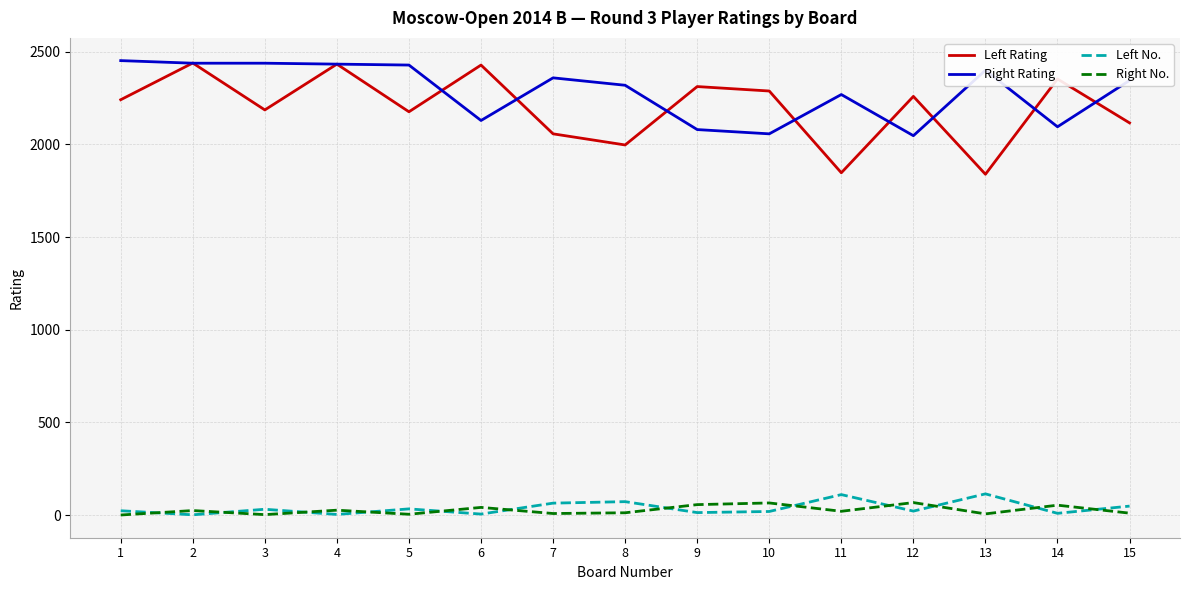

Which series changed the most between 11 and 14?

Left Rating